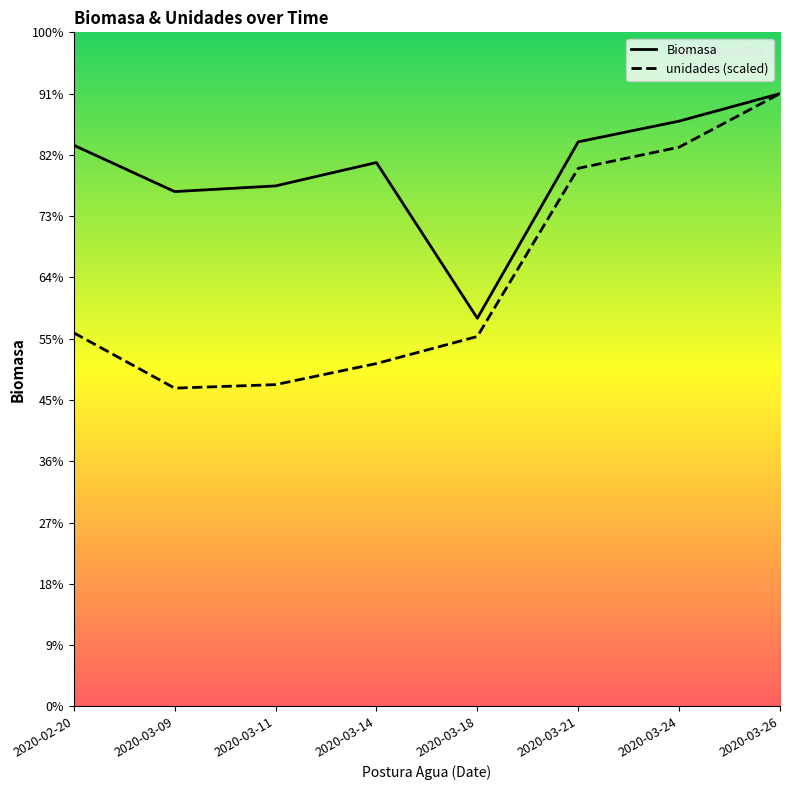

At how many categories does at least one series exceed 1112?

7